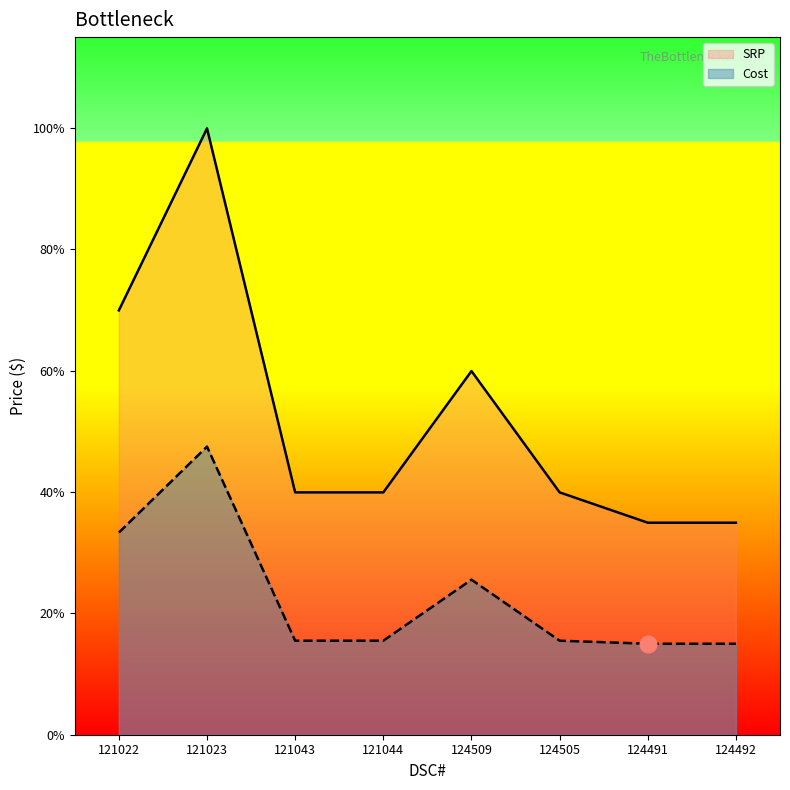

Is the value of Cost at 121044 greater than the value of SRP at 121043?

No